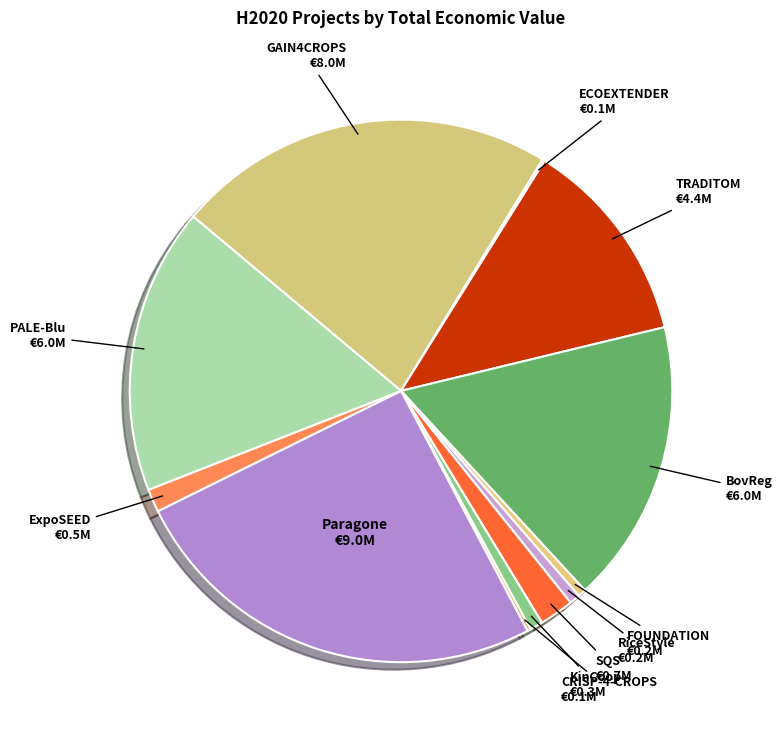

How many slices are in this pie chart?

12